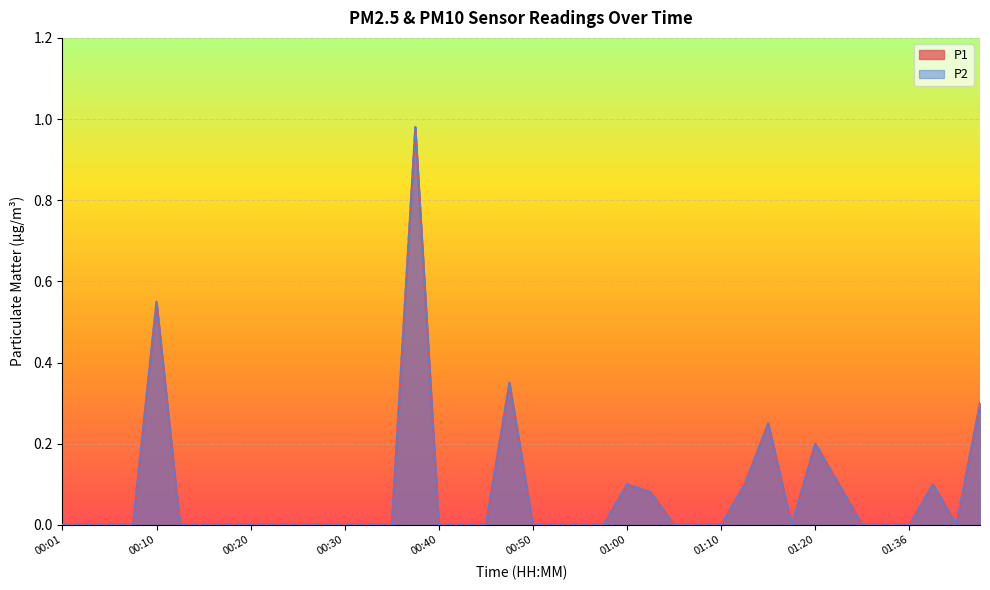

At which category does P1 reach its first local peak?

00:10